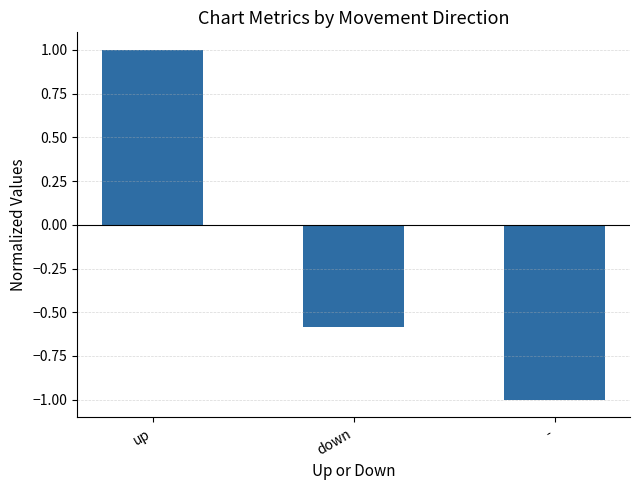

Is it true that the value at up is 0.6?

False